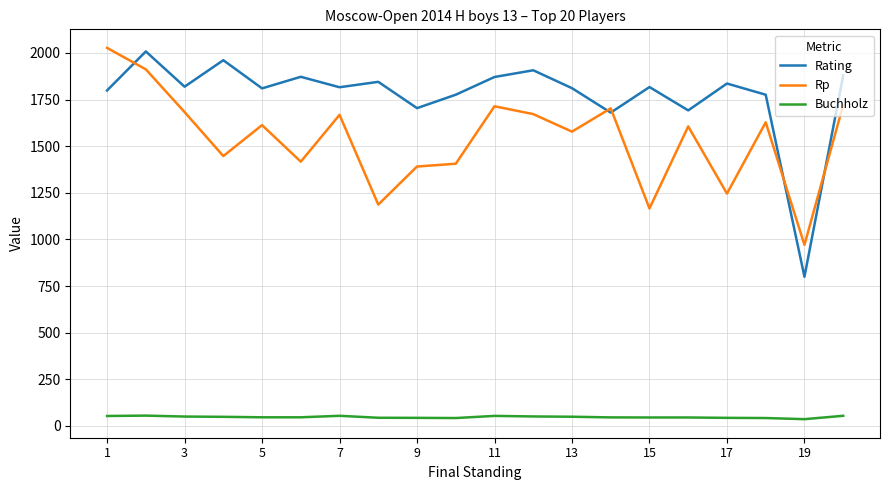

What is the maximum value for Rp?

2027.0